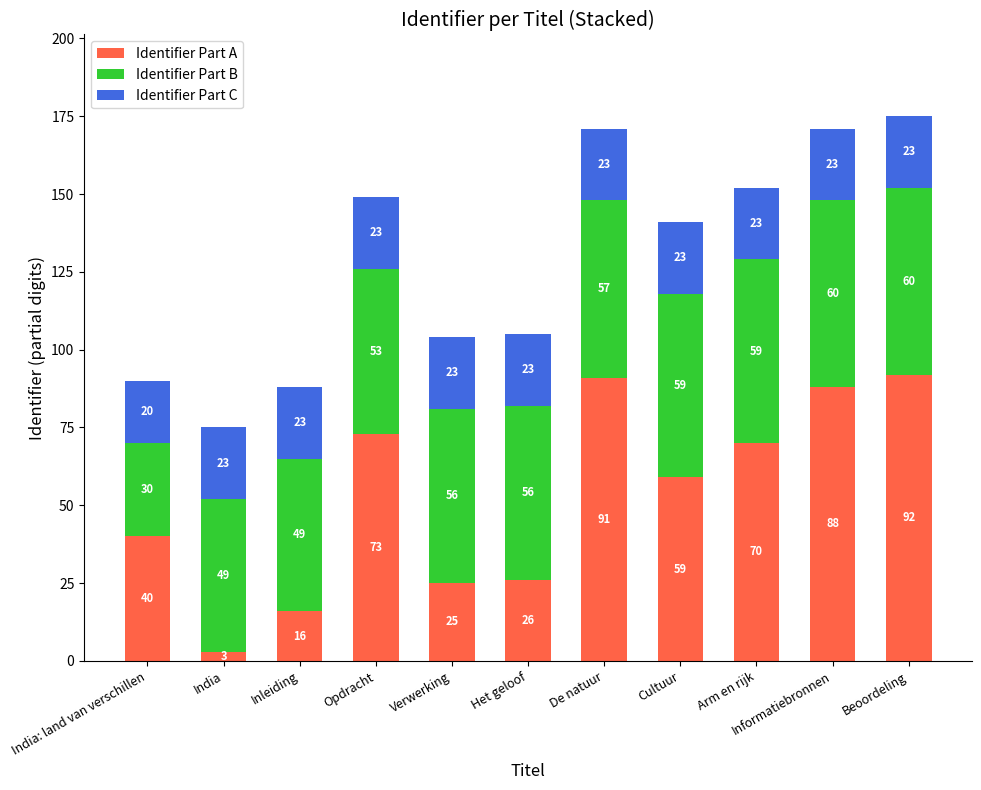

How many series are shown in this chart?

3